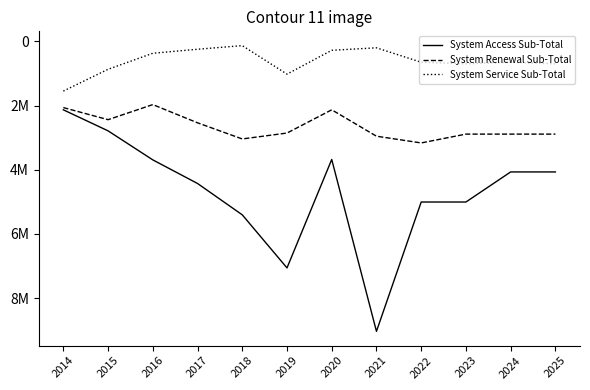

Reading left to right, extract all data points from this chart.

System Access Sub-Total: 2132410.5	2787911.9	3692958.8	4428715.2	5405631.2	7060124.2	3680538.0	9037263.3	5006500.0	5006500.0	4069000.0	4069000.0
System Renewal Sub-Total: 2063401.7	2439958.5	1970022.1	2537439.9	3040765.5	2856825.6	2132353.5	2955000.0	3165000.0	2890000.0	2890000.0	2890000.0
System Service Sub-Total: 1548806.0	869578.0	369891.0	245005.6	131604.7	1020316.9	277443.1	200000.0	650000.0	700000.0	650000.0	700000.0